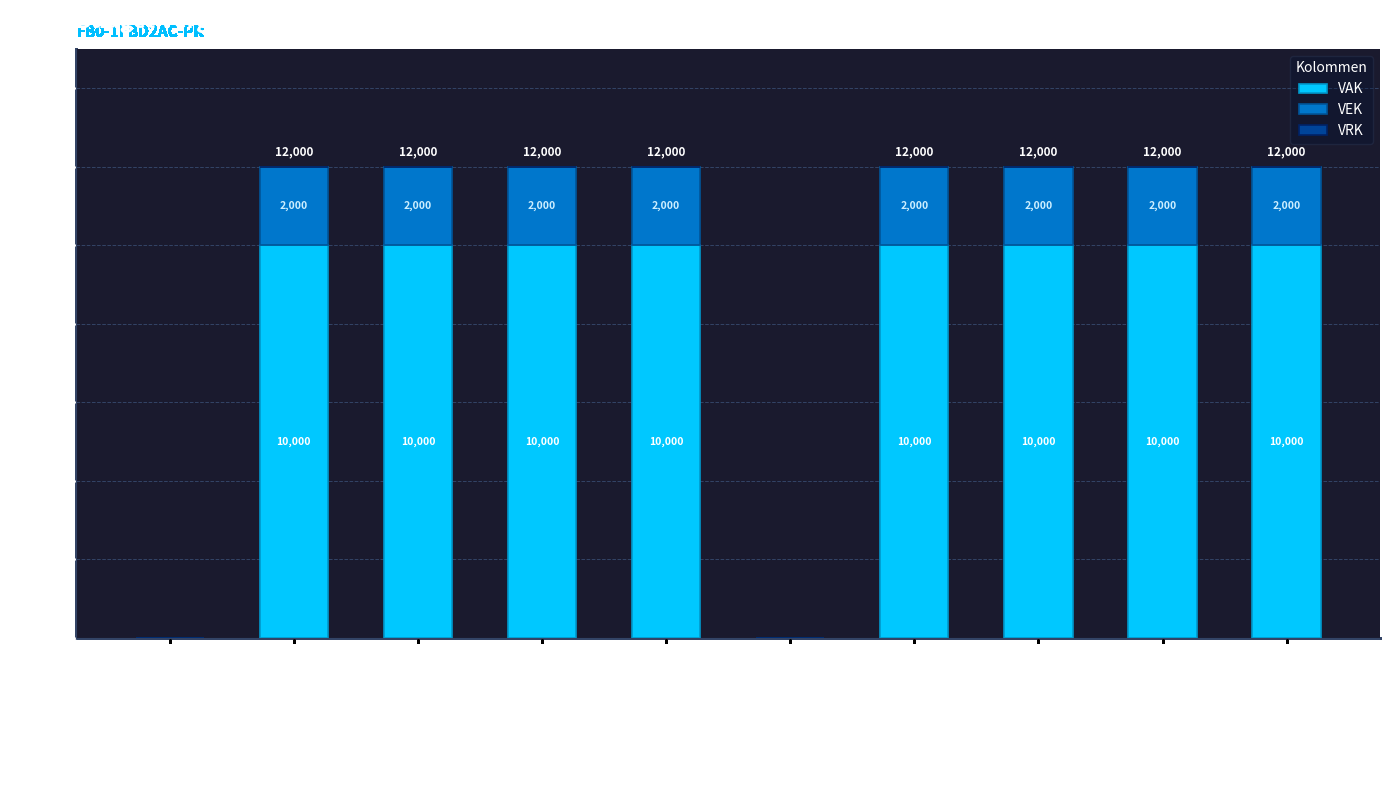

How many distinct data groups are displayed?

2